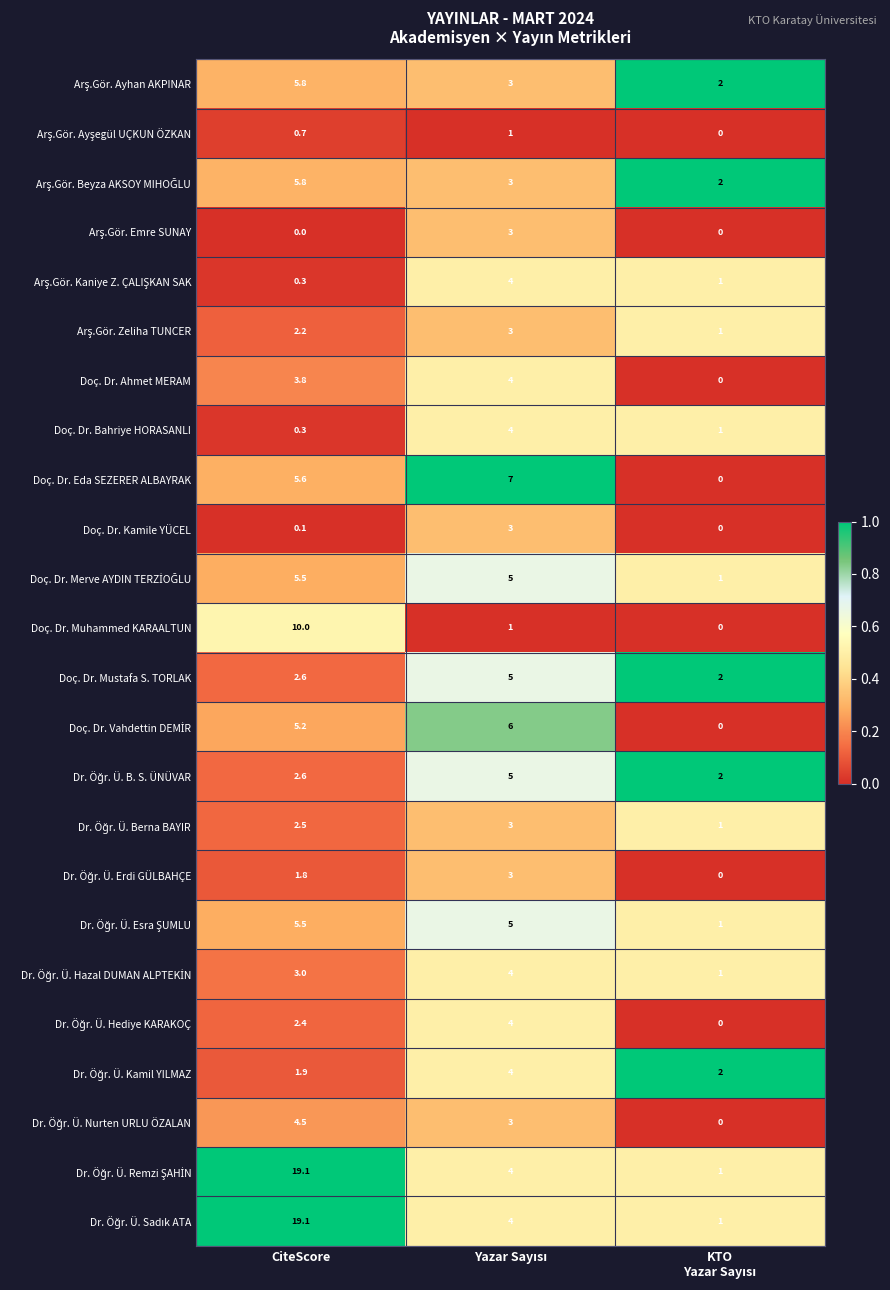

What is the average value of the Doç. Dr. Kamile YÜCEL series?

1.0